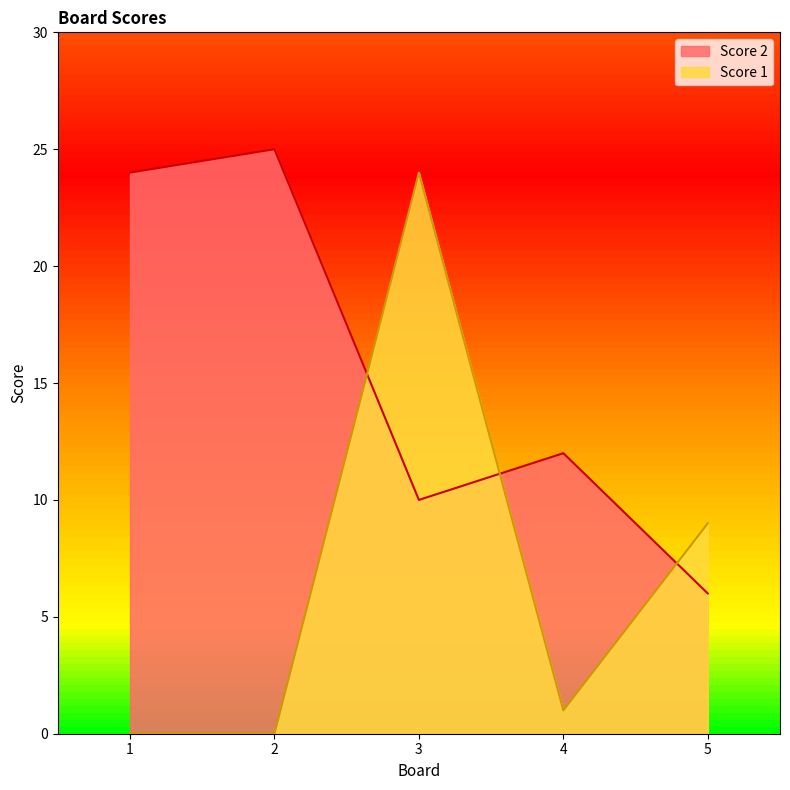

Where does the Score 1 series first go above 1?

3